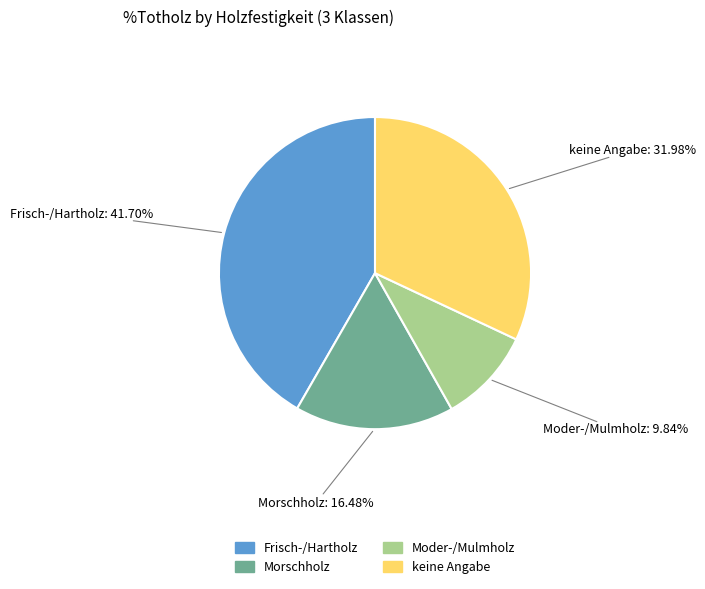

What is the ratio of the value at Frisch-/Hartholz to the value at Morschholz?

2.5